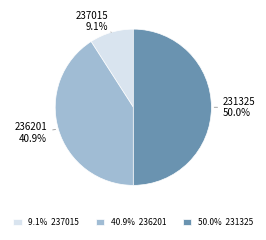

The 237015 slice represents 9% of the pie. True or false?

True